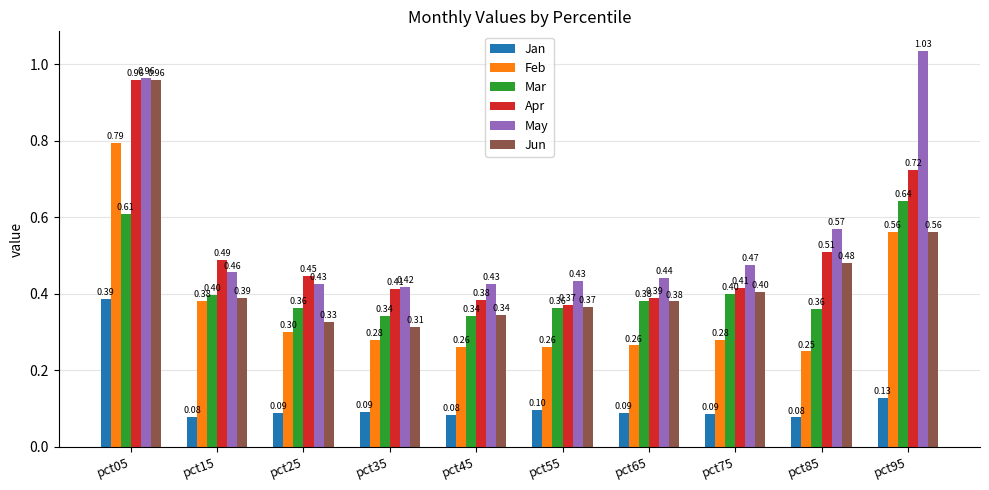

Which series has the largest total across all categories?

May